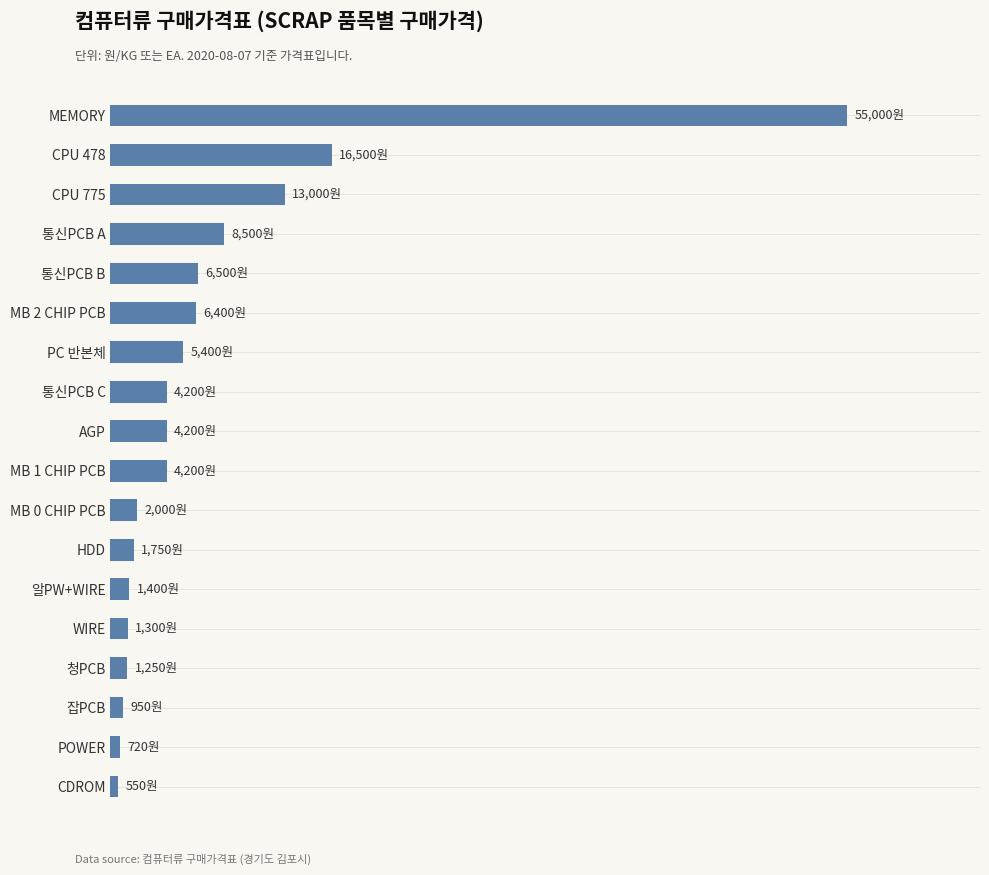

What is the difference between the maximum and minimum values?

54450